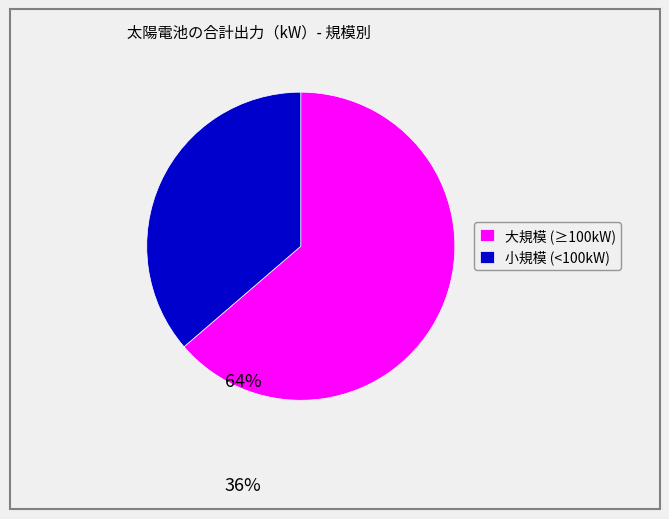

Between 大規模 (≥100kW) and 小規模 (<100kW), which is larger?

大規模 (≥100kW)